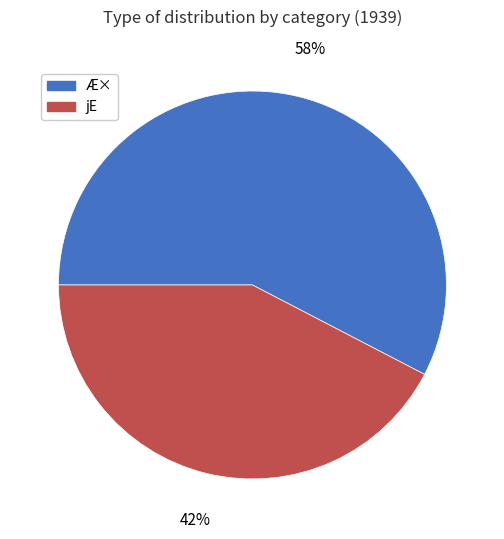

To the nearest percent, what is the average slice percentage?

50%